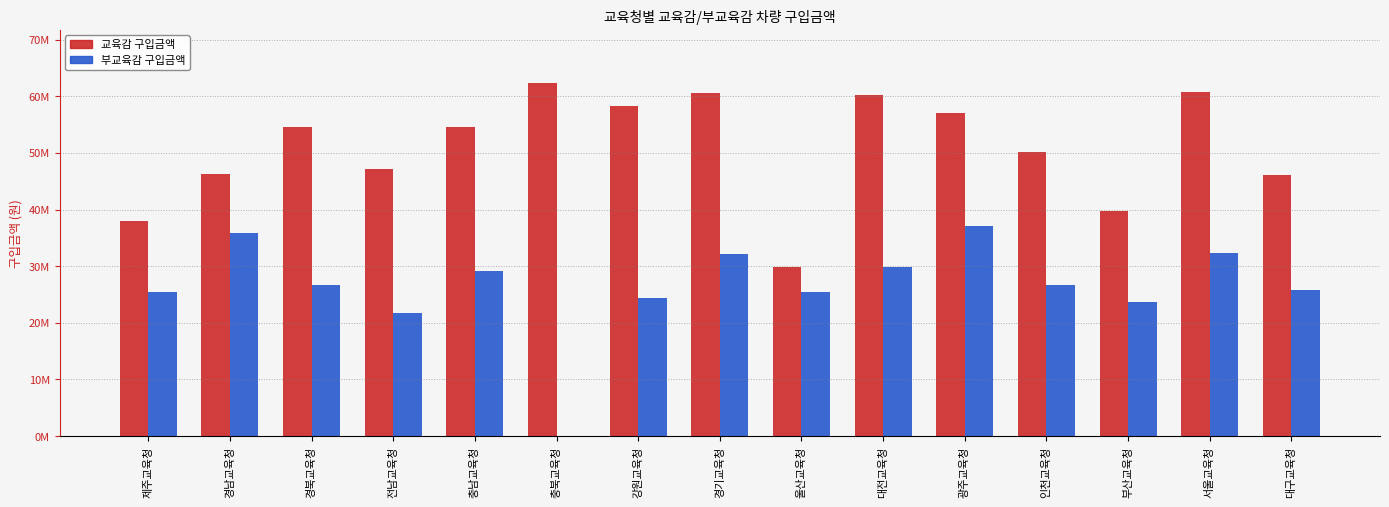

Does the chart contain stacked bars?

No